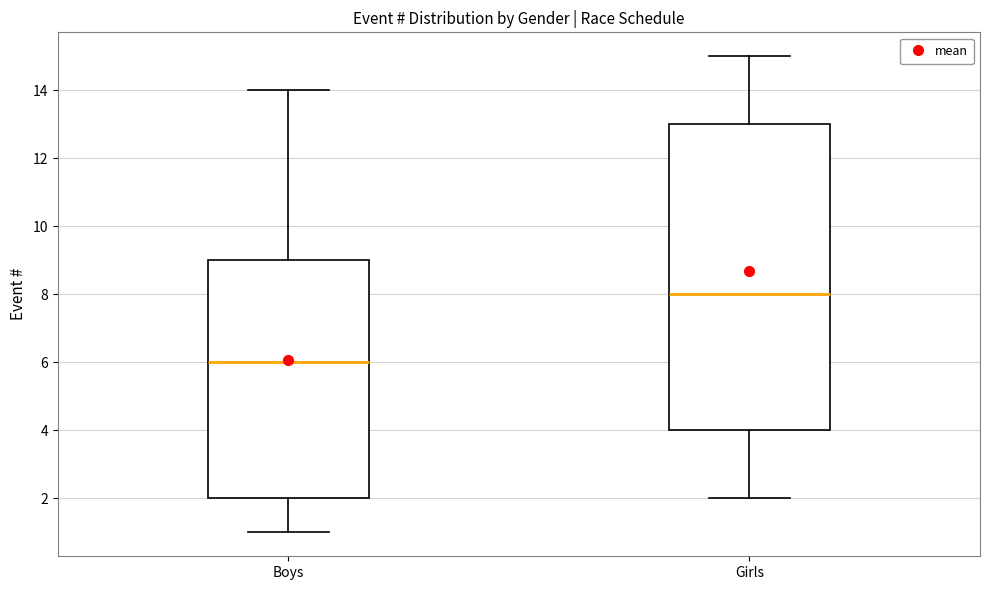

Reading left to right, transcribe this box plot: for each box, give where its median line is, the range the box spans, and where its two whiskers end, as read against the y-axis. The values are not printed on the chart, so give them approximately, as read against the axis.

Boys: median 6, box 2 to 9, whiskers 1 to 14
Girls: median 8, box 4 to 13, whiskers 2 to 15